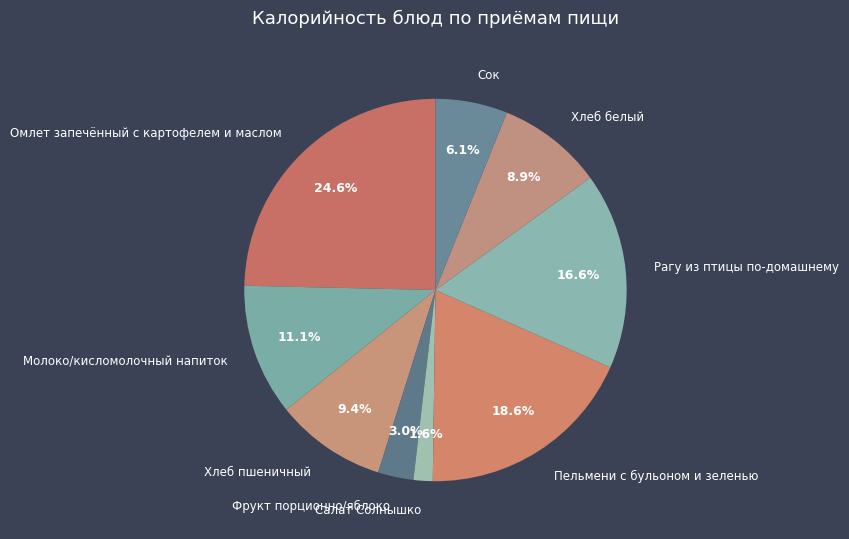

Combined, what portion of the pie is Пельмени с бульоном и зеленью and Хлеб пшеничный?

28.0%